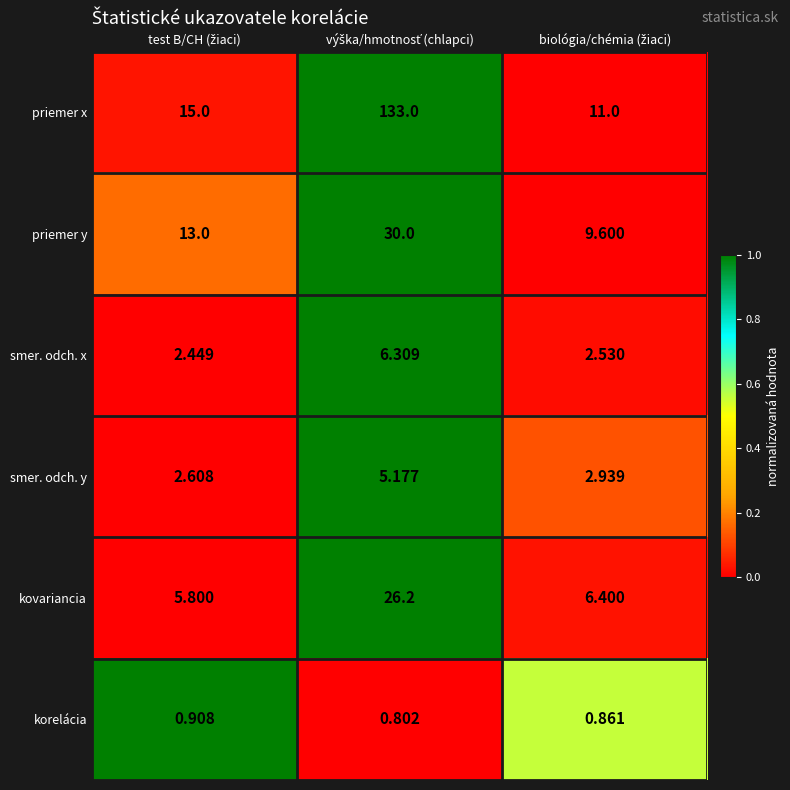

List the series in order of their peak value, highest first.

priemer x, priemer y, kovariancia, smer. odch. x, smer. odch. y, korelácia